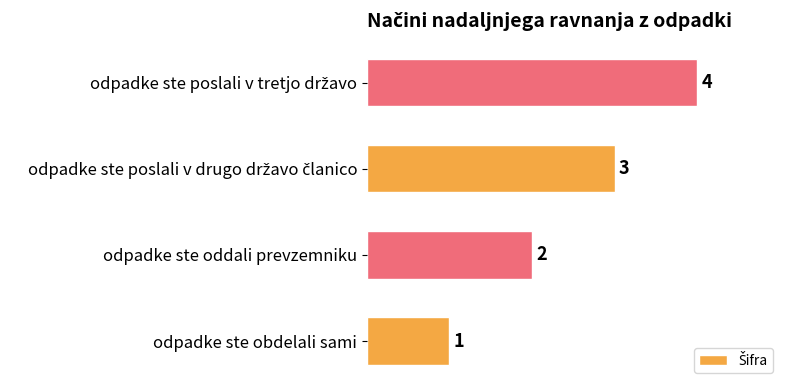

How many distinct data groups are displayed?

1